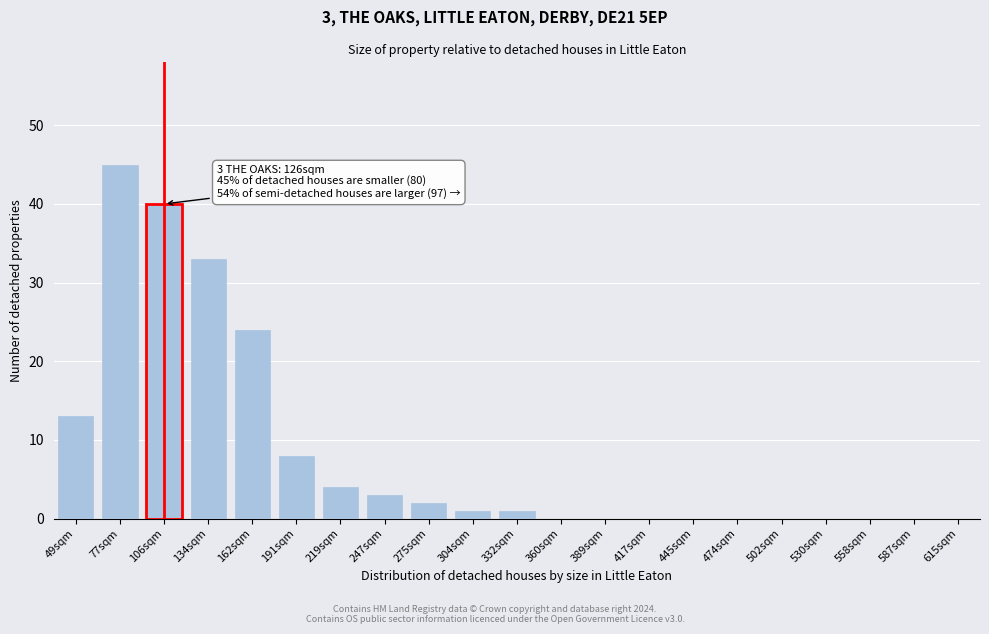

Reading left to right, list all the values displayed in this chart.

49sqm=13	77sqm=45	106sqm=40	134sqm=33	162sqm=24	191sqm=8	219sqm=4	247sqm=3	275sqm=2	304sqm=1	332sqm=1	360sqm=0	389sqm=0	417sqm=0	445sqm=0	474sqm=0	502sqm=0	530sqm=0	558sqm=0	587sqm=0	615sqm=0